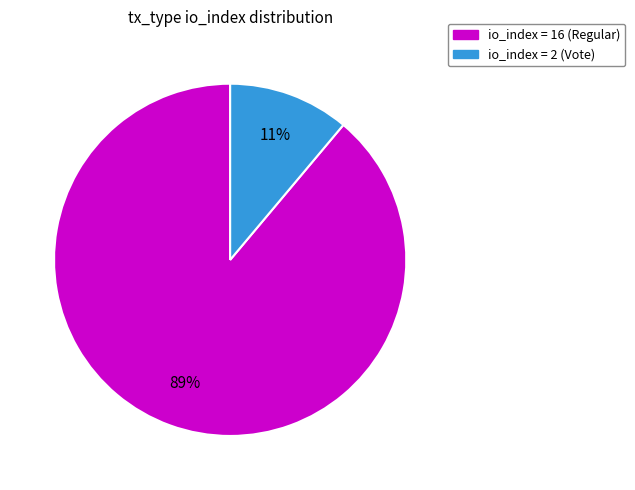

What percentage is the io_index = 16 (Regular) slice, to the nearest percent?

89%